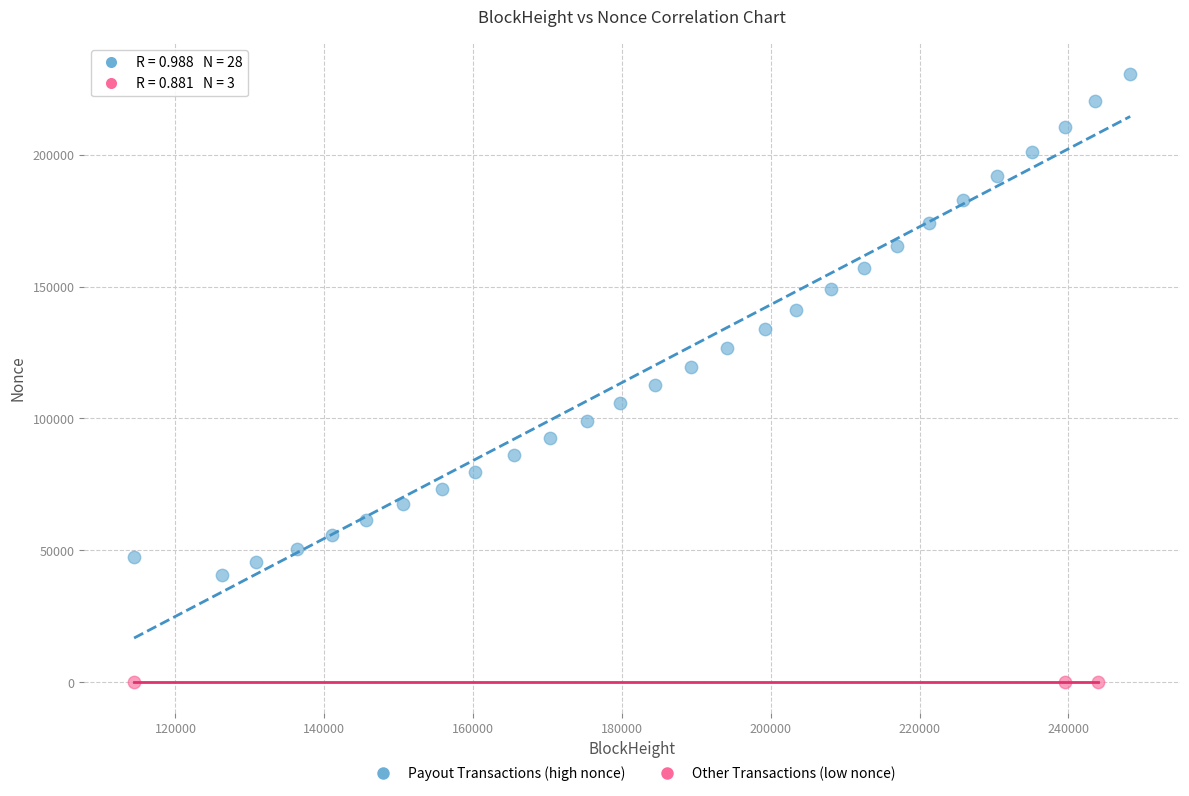

What are all the series names shown in the legend?

Payout Transactions (high nonce), Other Transactions (low nonce)